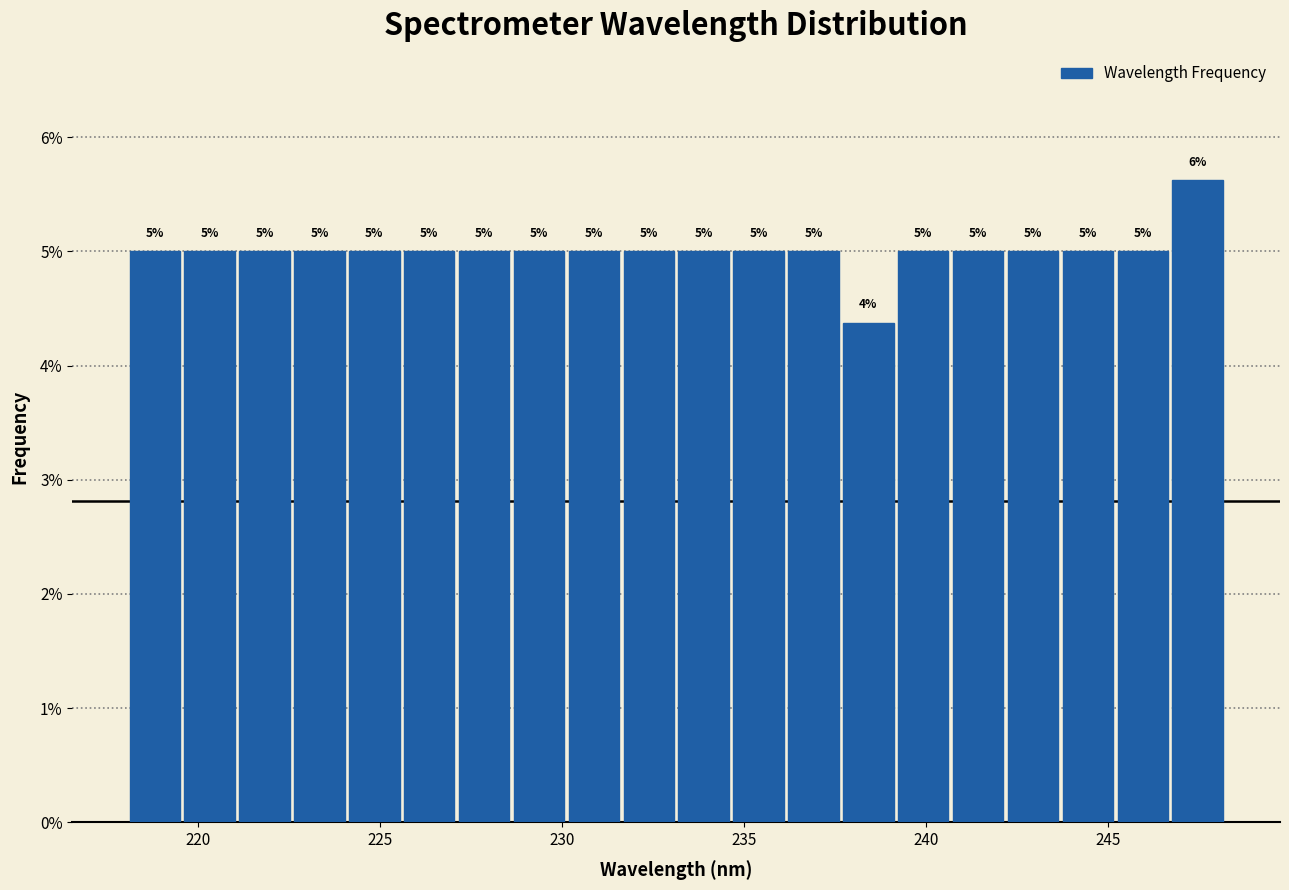

Read against the x-axis, roughly where is the centre of the tallest bar?

247.5